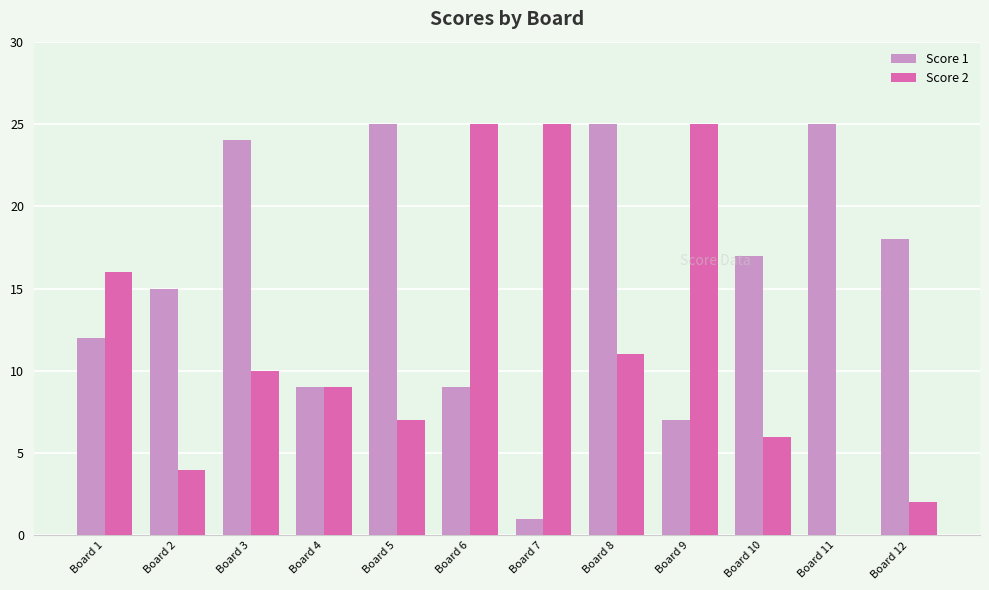

Which series changed the most between Board 10 and Board 12?

Score 2